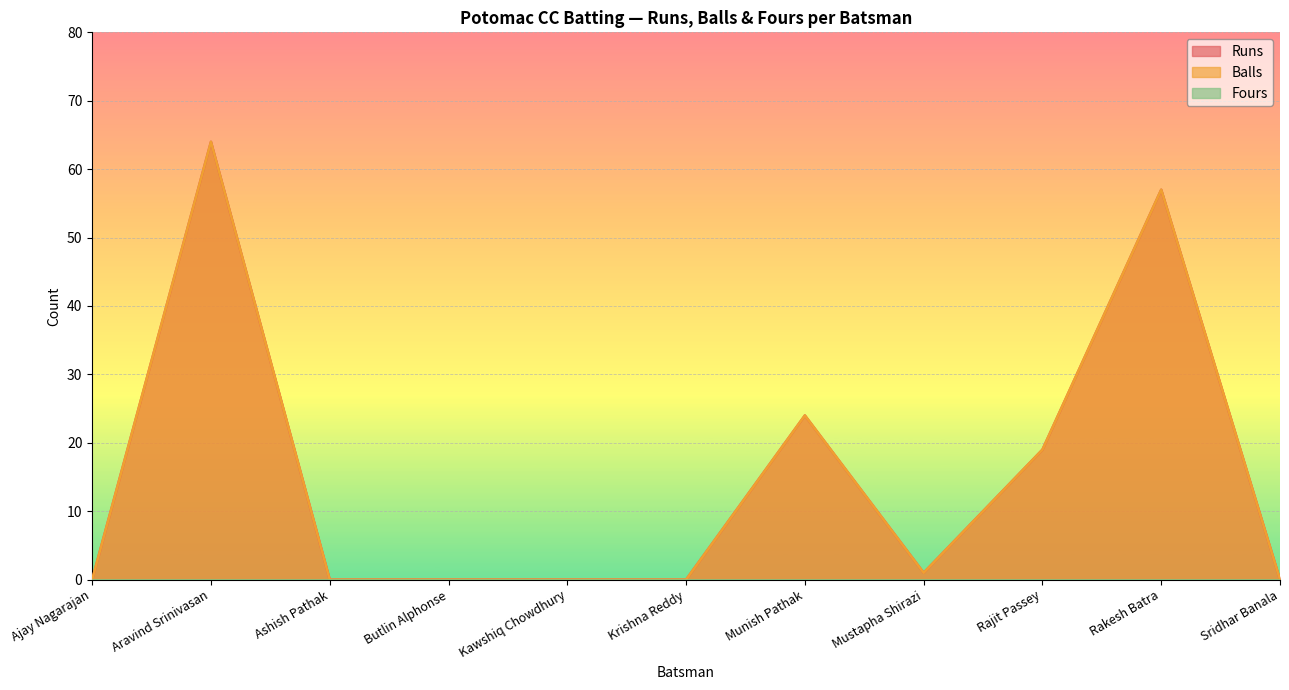

True or false: Runs has more than 2 points higher than both neighbors.

True